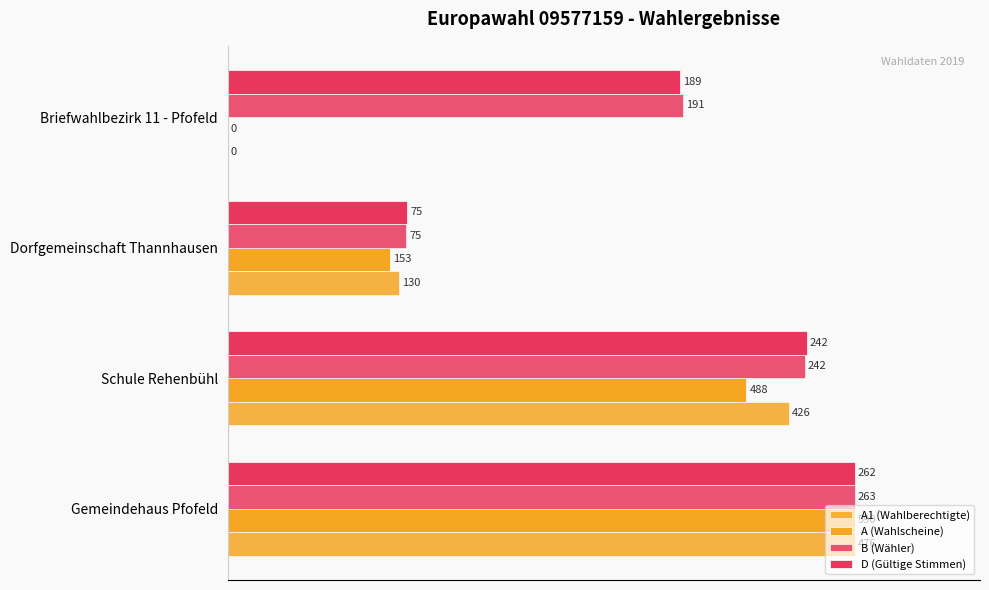

Reading right to left, transcribe all the data shown in this chart.

A1 (Wahlberechtigte): 0.0	27.3	89.5	100.0
A (Wahlscheine): 0.0	25.9	82.7	100.0
B (Wähler): 72.6	28.5	92.0	100.0
D (Gültige Stimmen): 72.1	28.6	92.4	100.0